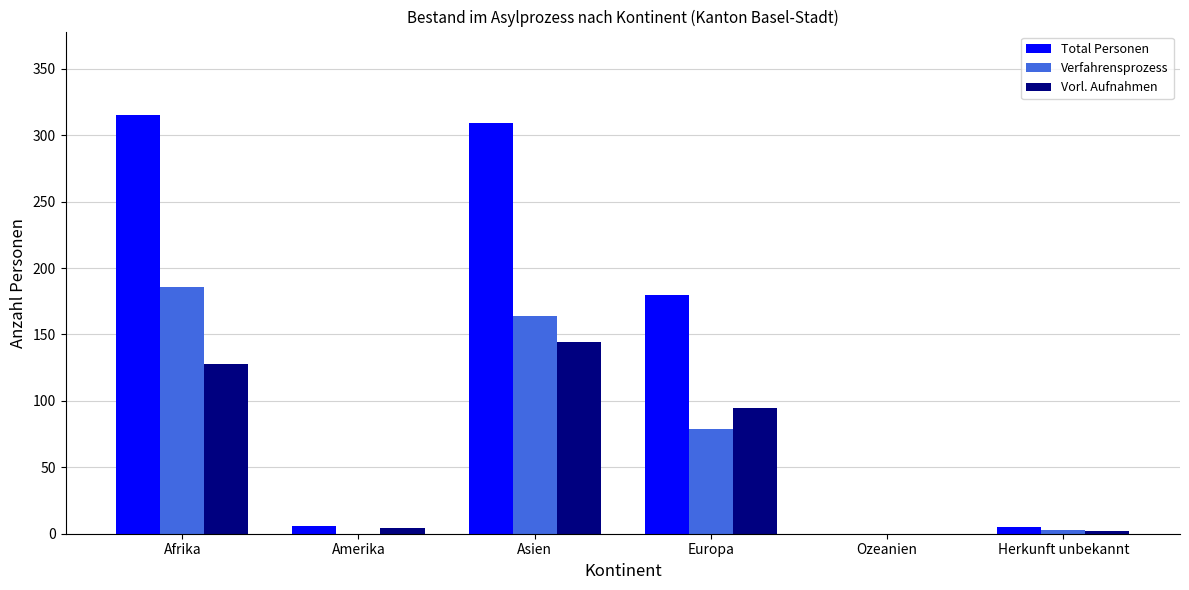

At which label does Verfahrensprozess reach its peak?

Afrika